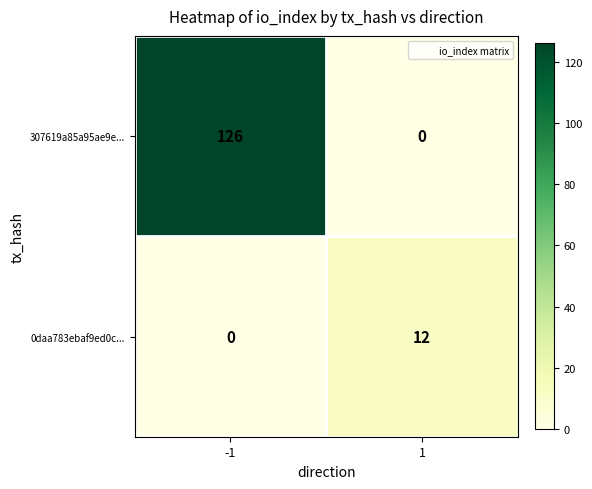

True or false: 0daa783ebaf9ed0c... has a value of -4 at -1.

False